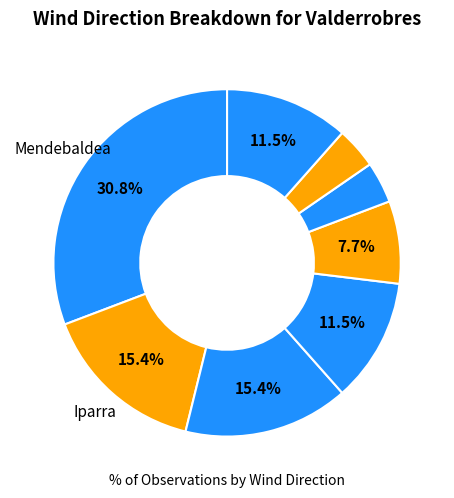

Count the number of slices in the pie.

8